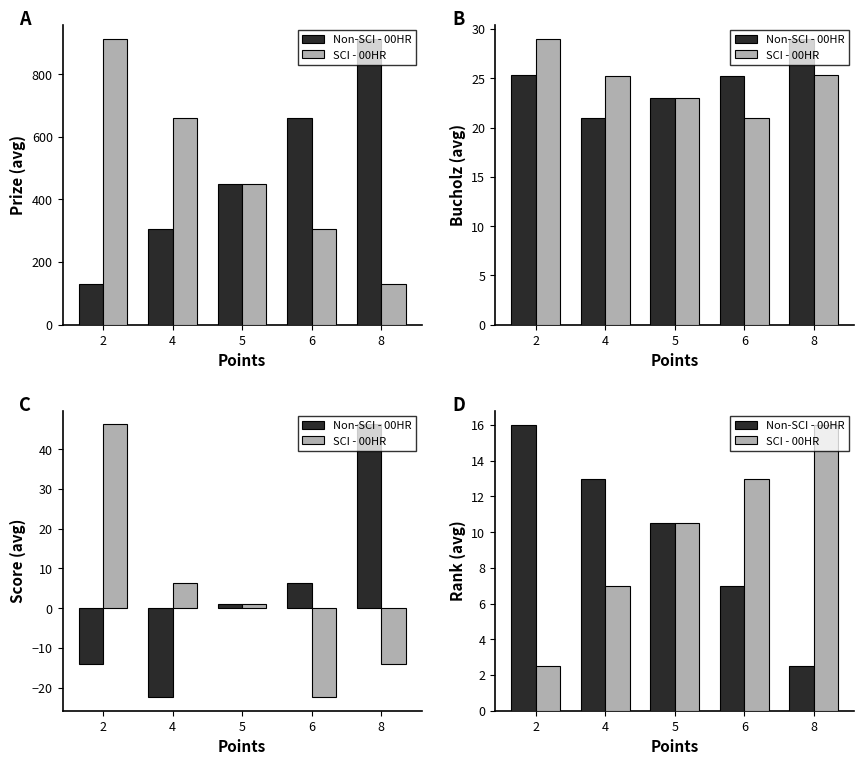

What is the value of the Non-SCI - 00HR bar at the 3rd from the left?

10.5